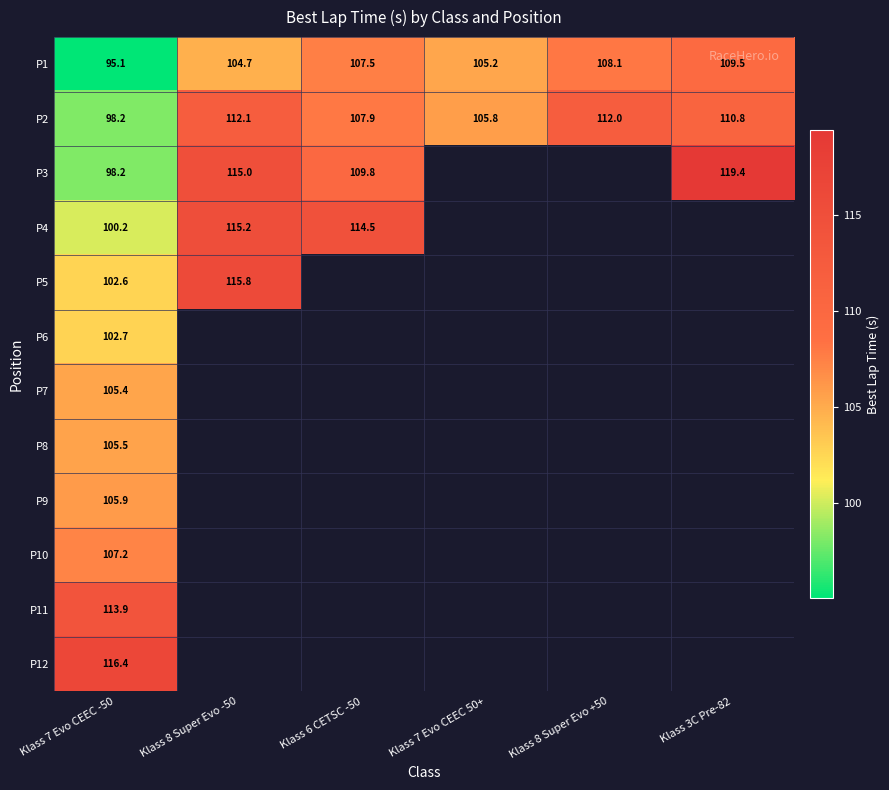

Which category has the lowest value across all series?

Klass 7 Evo CEEC -50